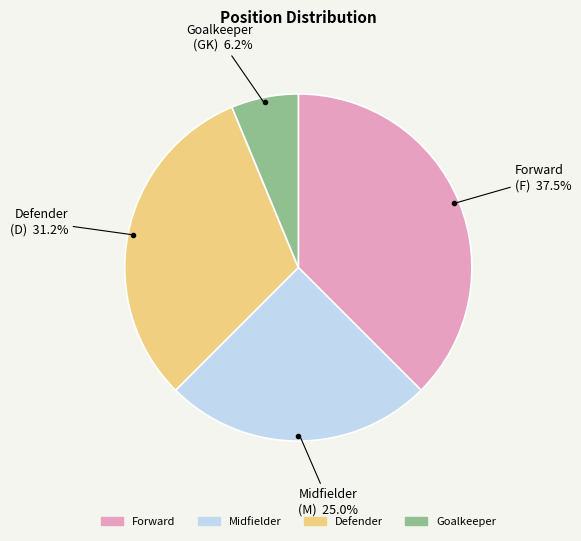

Is there a majority slice in this chart?

No